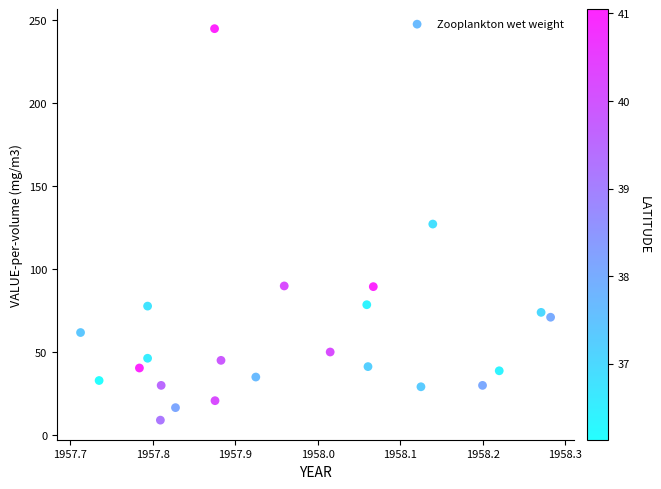

What is the range of Y values (max minus min)?

236.1